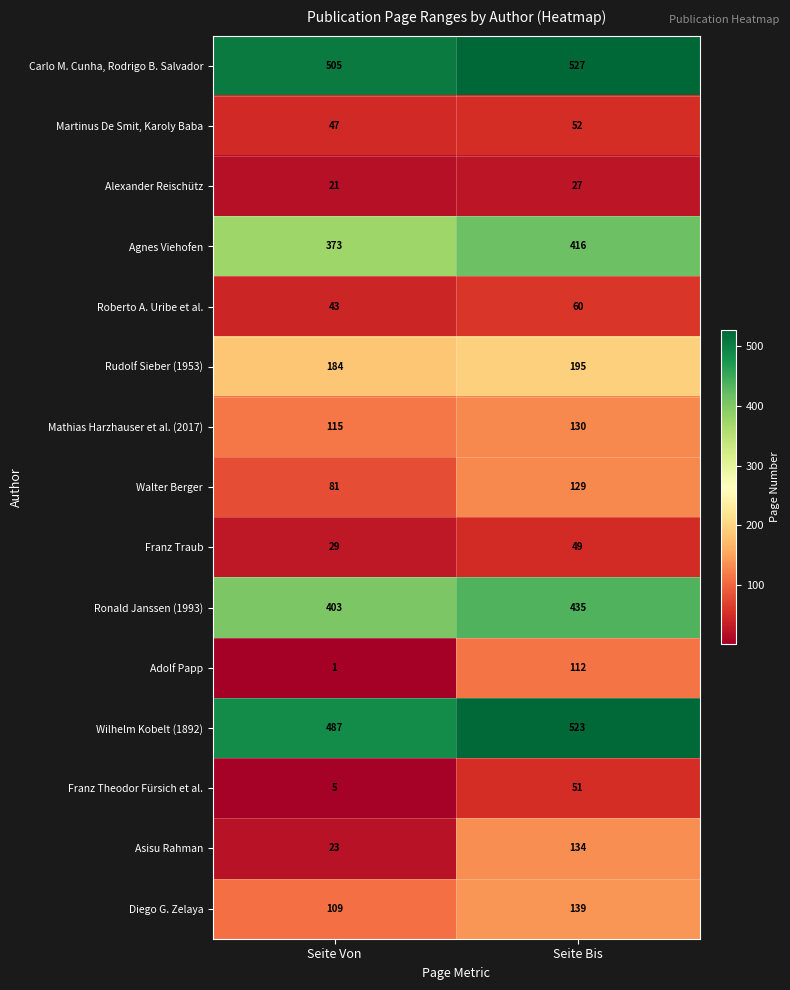

What is the difference between the Diego G. Zelaya values at Seite Von and Seite Bis?

30